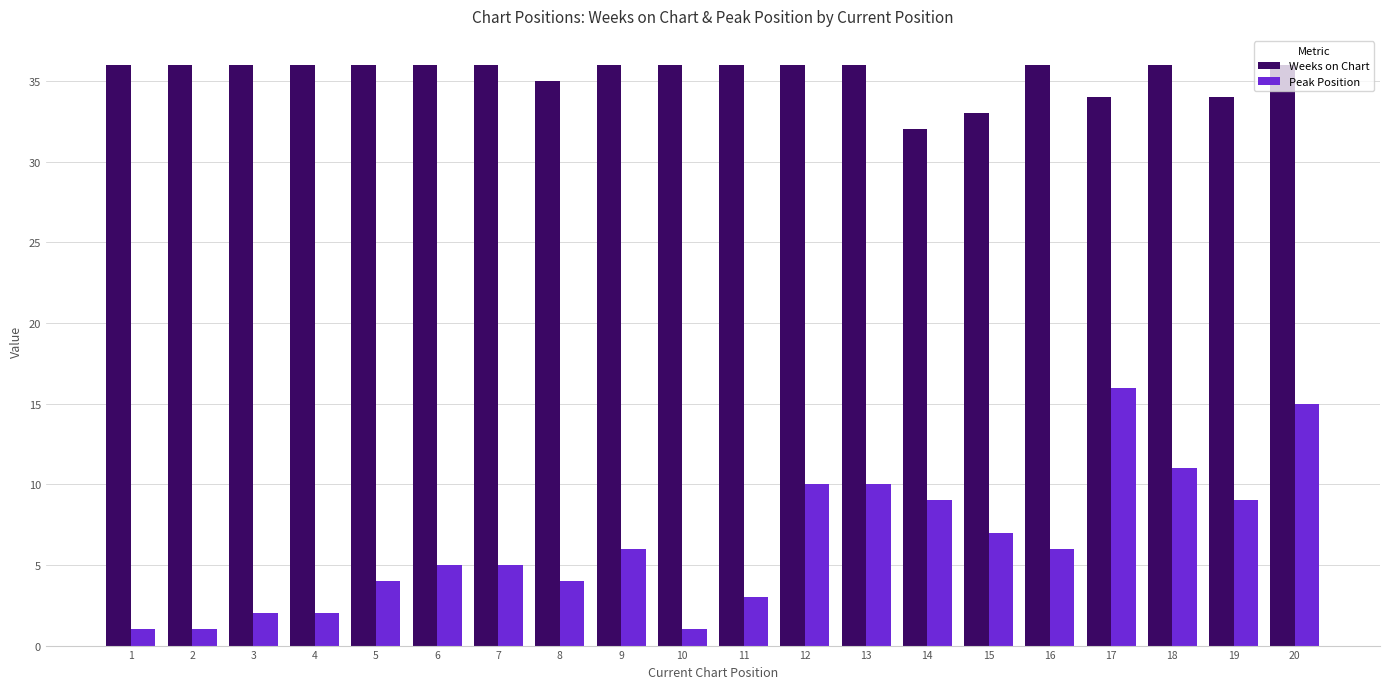

What is the lowest value of the Weeks on Chart series?

32